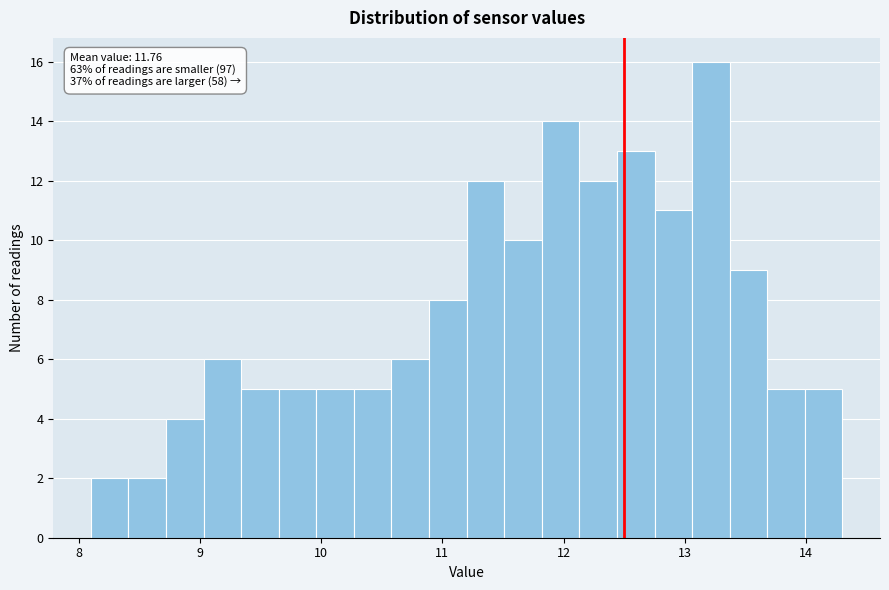

Read against the x-axis, roughly where is the centre of the tallest bar?

13.2